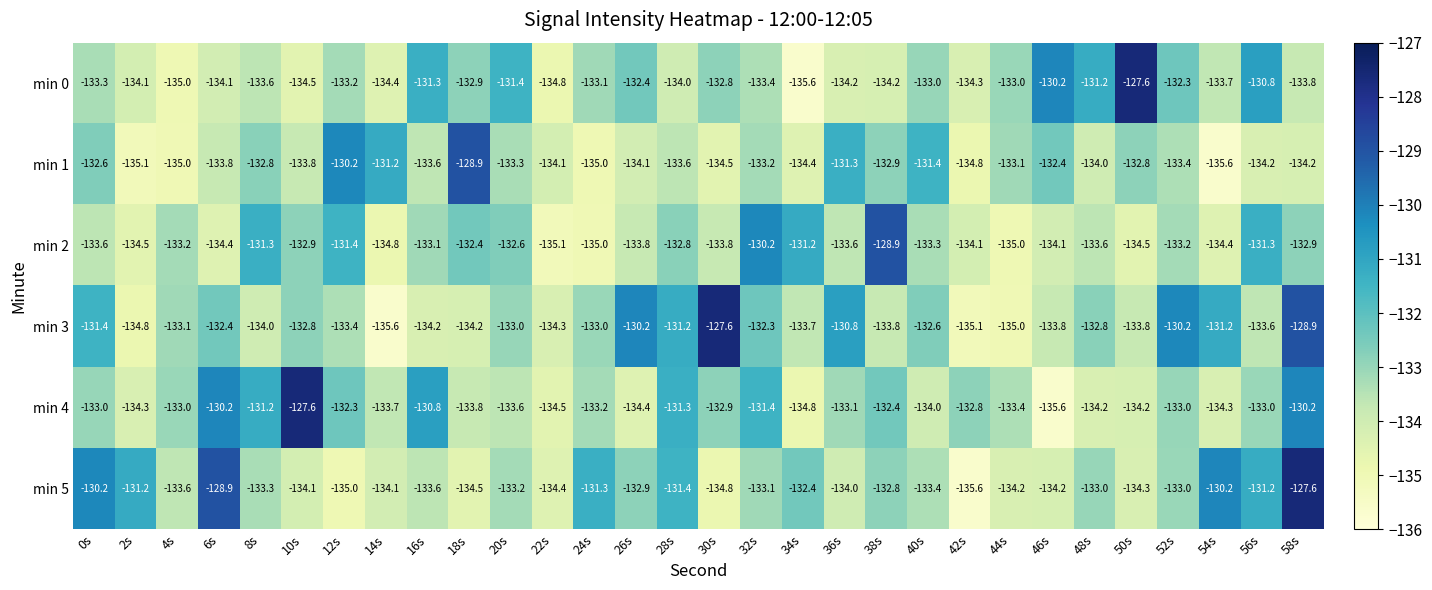

Where is min 1 nearest to the value -132?

46s